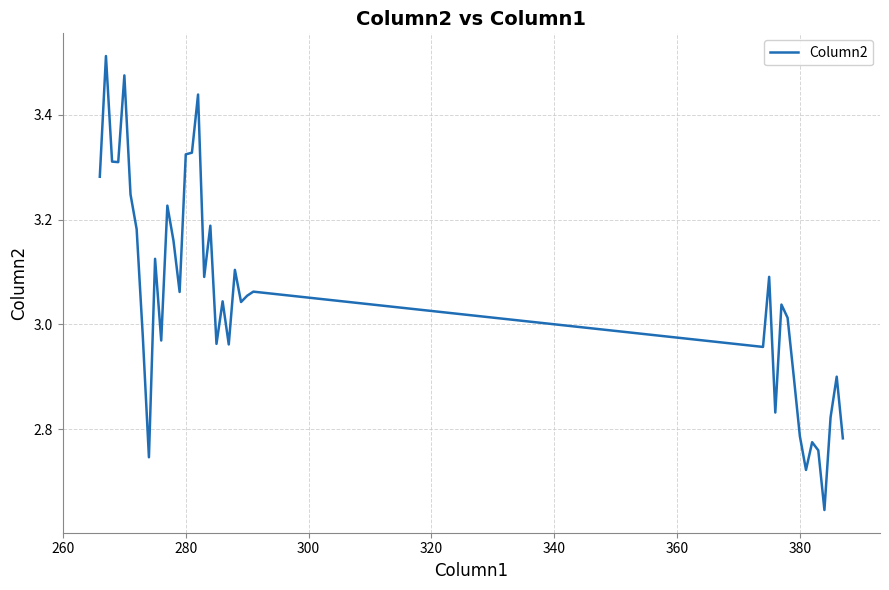

How many interior local peaks (higher than both neighbors) does the data have?

13